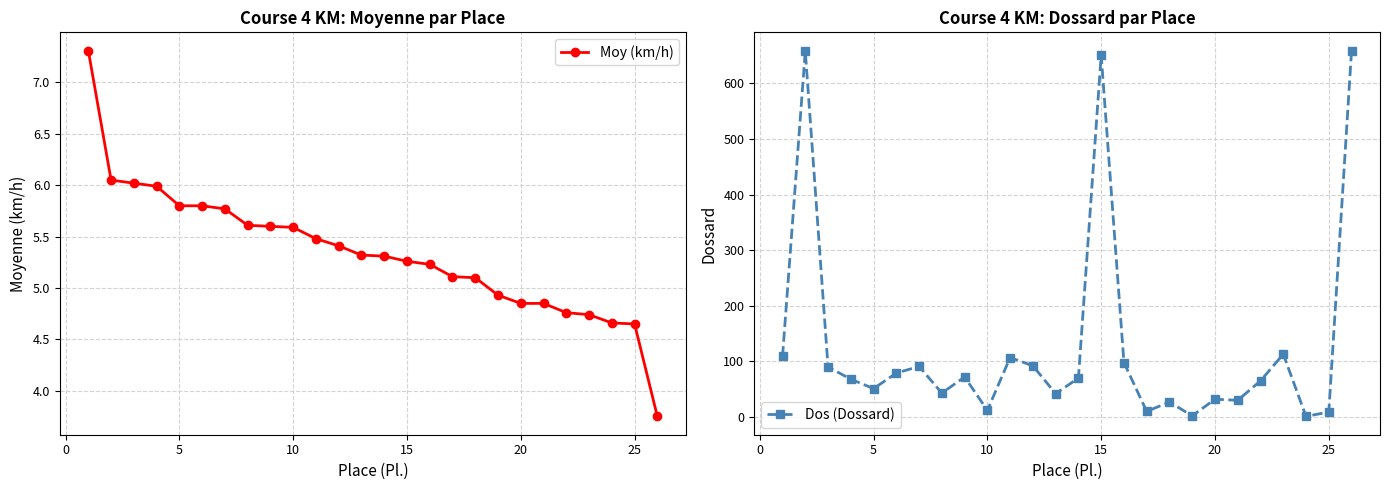

How many lines are shown in the chart?

2